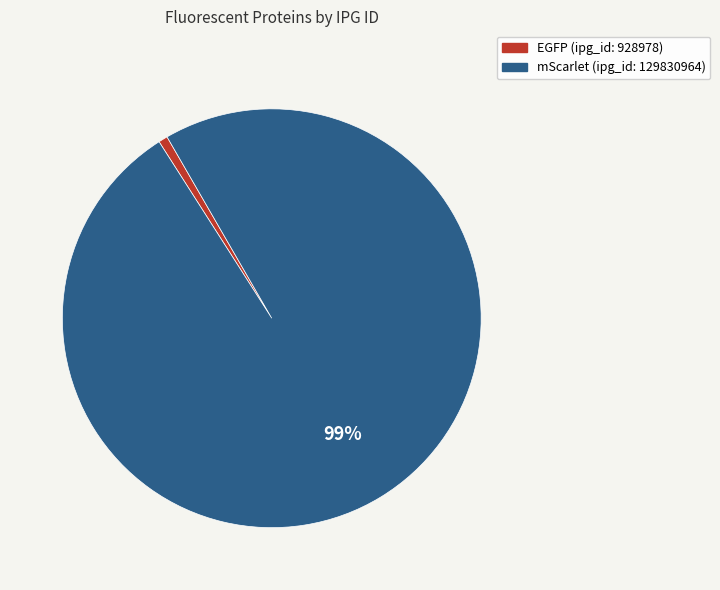

Which has a higher value, EGFP or mScarlet?

mScarlet